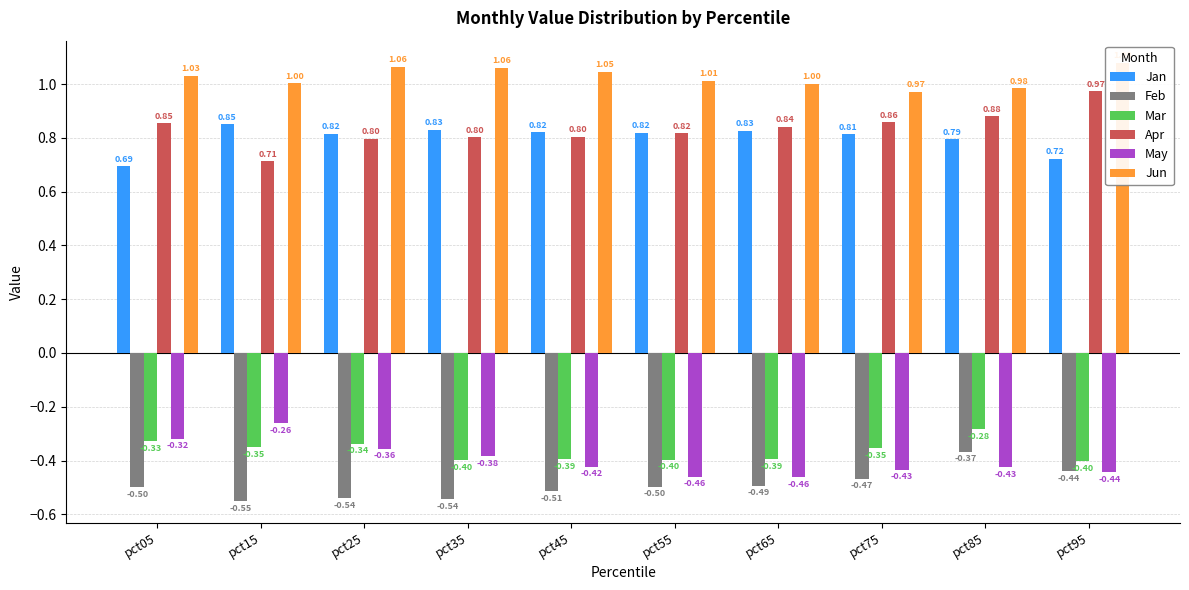

Are the bars grouped side by side (vs. stacked)?

Yes